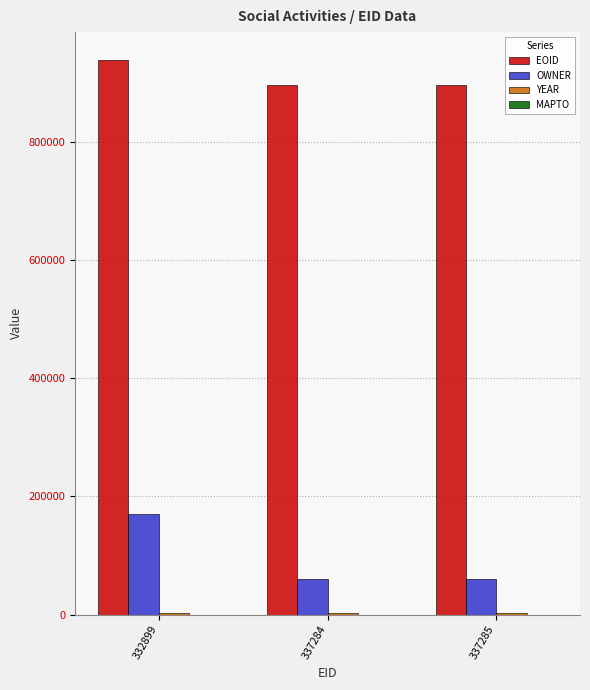

At which category does the chart reach its peak across all series?

332899